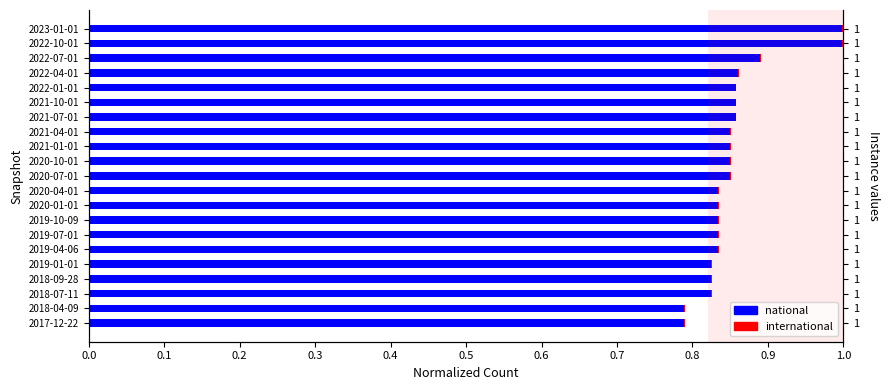

Is it true that international equals 0.3 at 0.1?

False